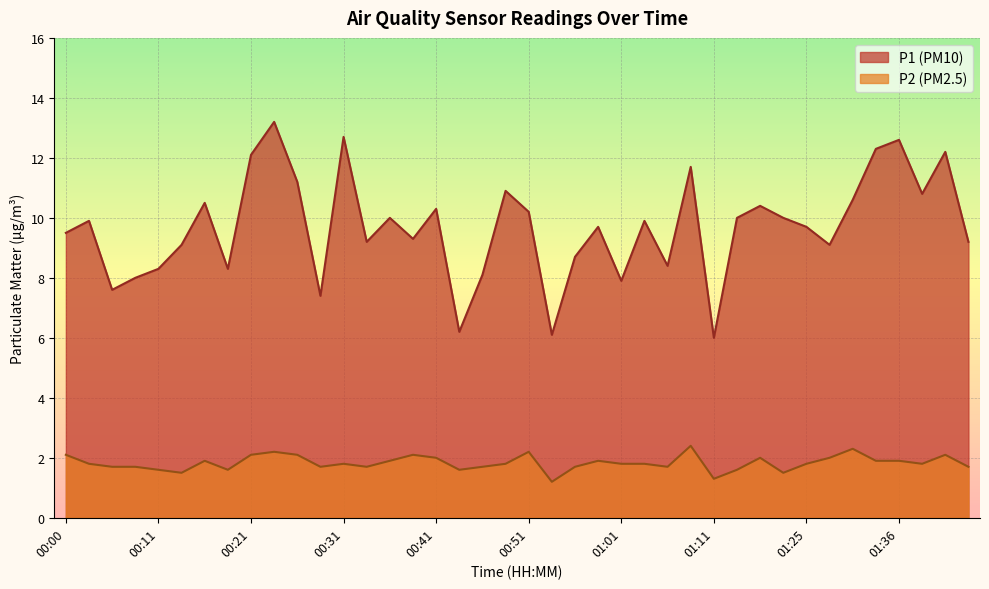

True or false: P1 and P2 intersect in this chart.

False